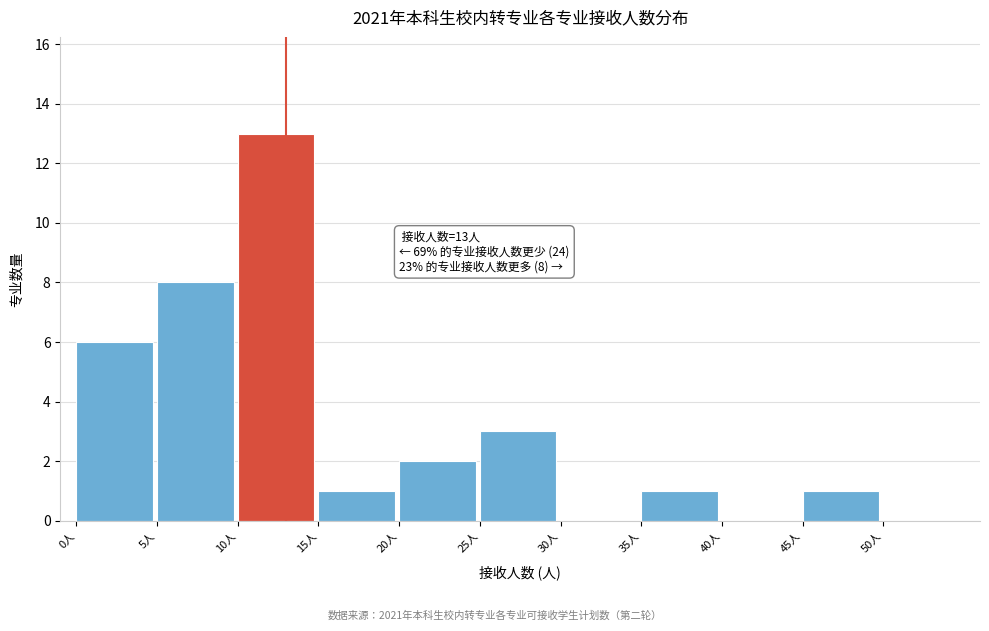

Which range on the x-axis has the tallest bar?

10 to 15